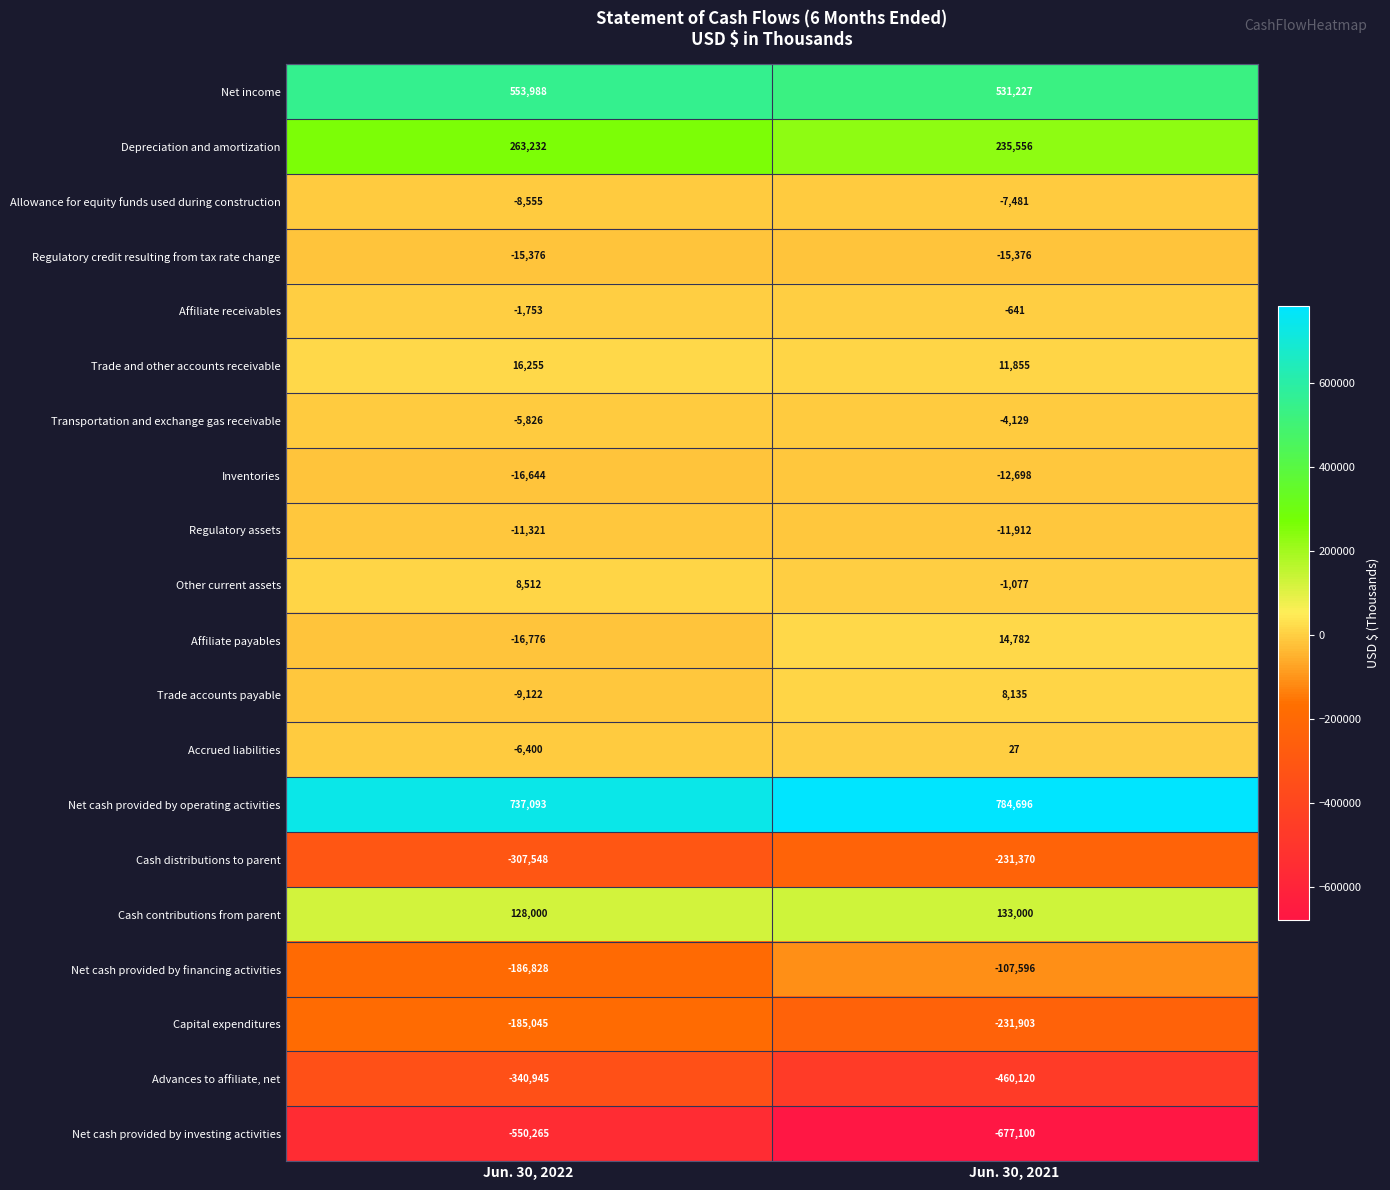

What is the difference between the maximum and minimum values in the Inventories series?

3946